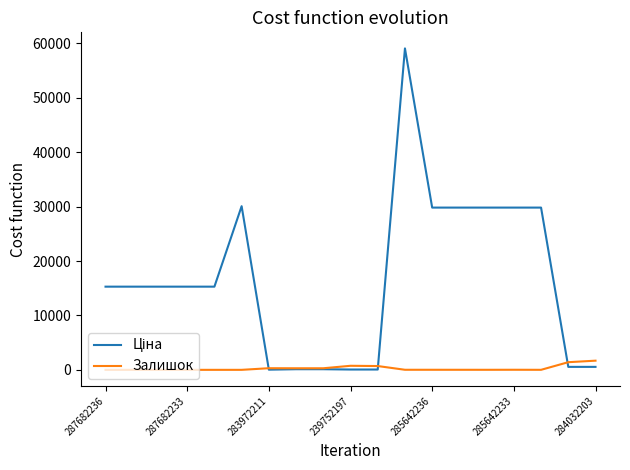

Is it true that Залишок equals 12.0 at 285642236?

True